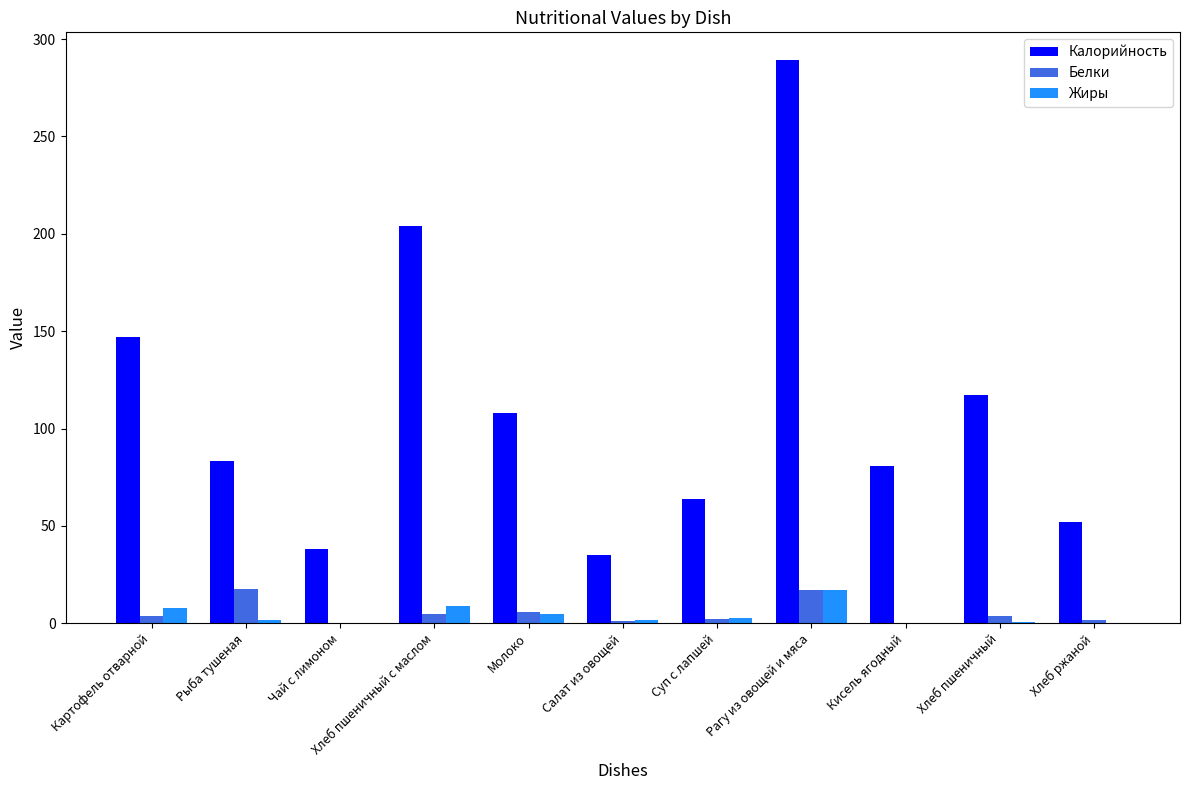

True or false: Жиры has a value of 0.0 at Чай с лимоном.

True